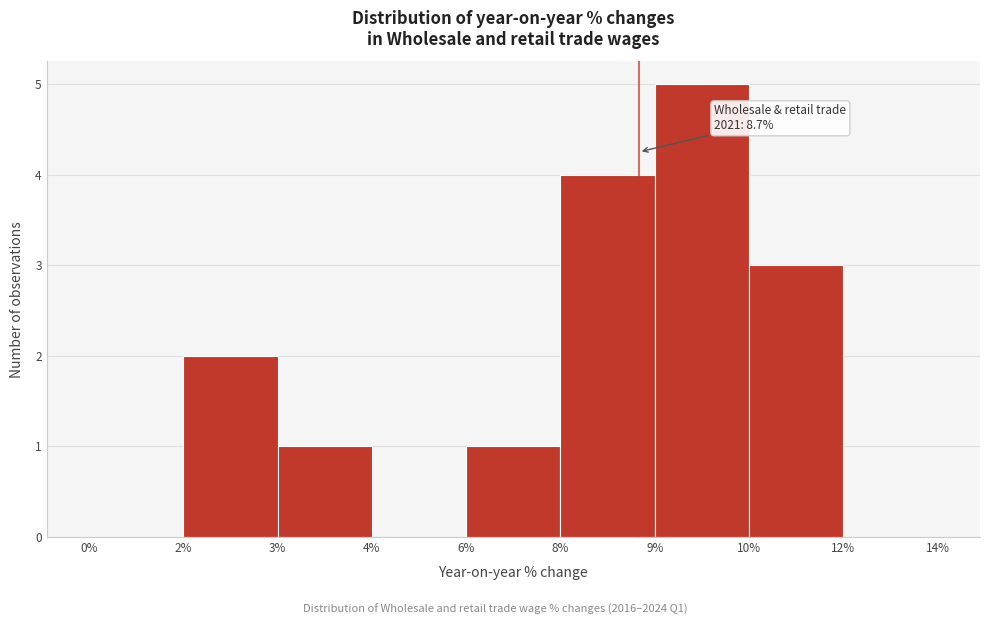

Reading left to right, list all the values displayed in this chart.

0%=0	2%=2	3%=1	4%=0	6%=1	8%=4	9%=5	10%=3	12%=0